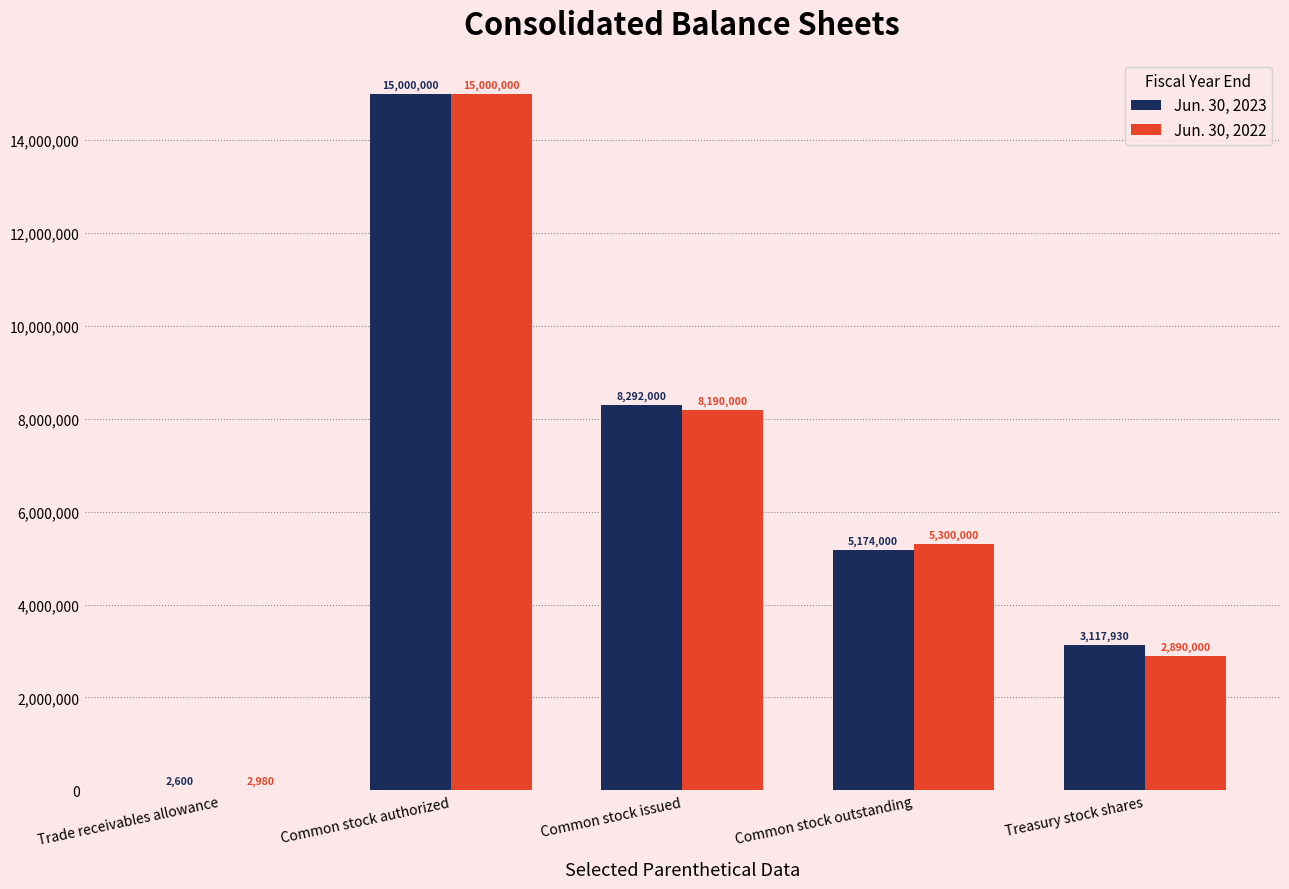

Reading right to left, what are all the values shown in this chart?

Jun. 30, 2023: 3117930	5174000	8292000	15000000	2600
Jun. 30, 2022: 2890000	5300000	8190000	15000000	2980